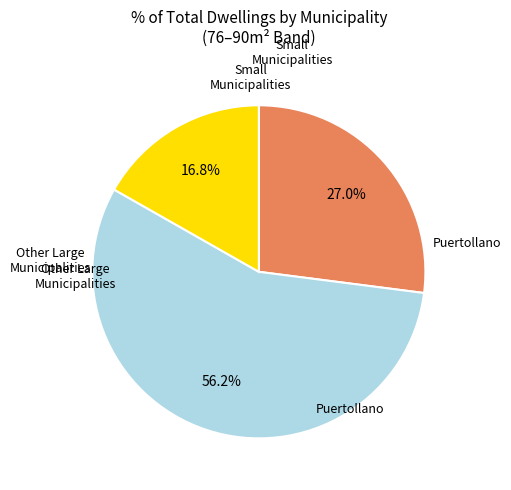

To the nearest percent, what is the difference between the largest and smallest slice percentages?

39%